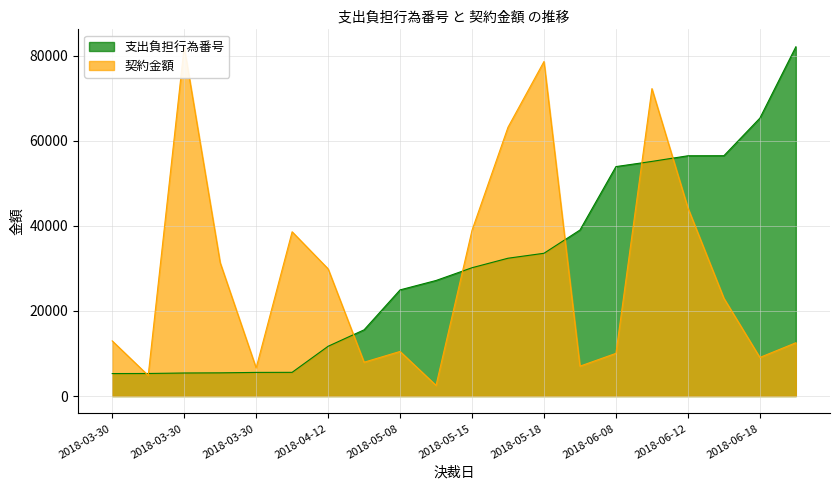

True or false: 契約金額 has more than 2 interior local peaks.

True